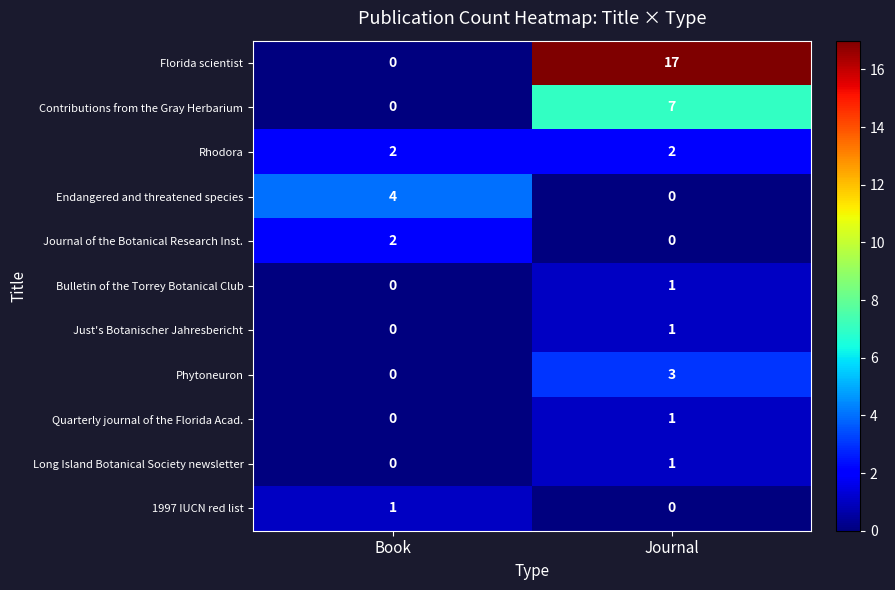

Rank the categories by Phytoneuron value from highest to lowest.

Journal, Book